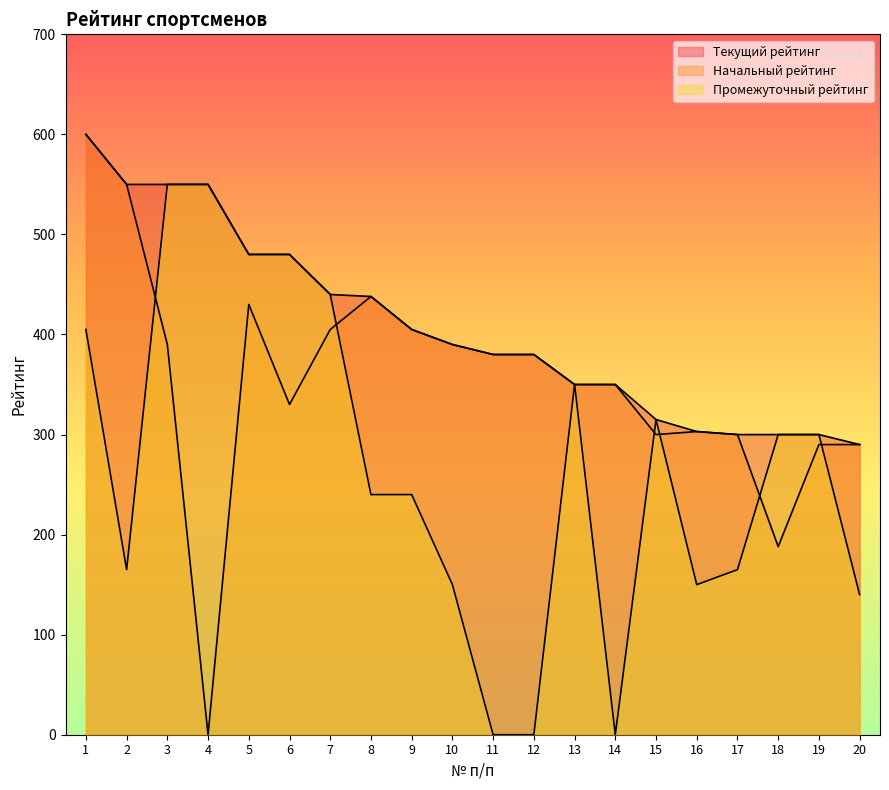

Is the value of Начальный рейтинг at 10 greater than the value of Промежуточный рейтинг at 10?

Yes